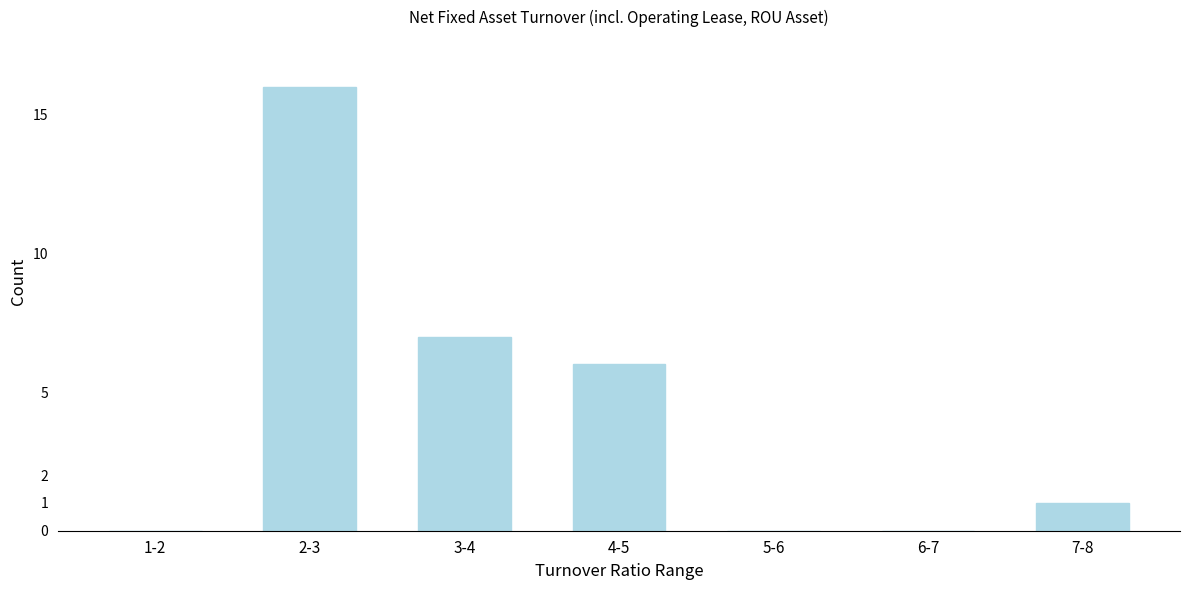

Reading right to left, what are all the values shown in this chart?

7-8=1	6-7=0	5-6=0	4-5=6	3-4=7	2-3=16	1-2=0